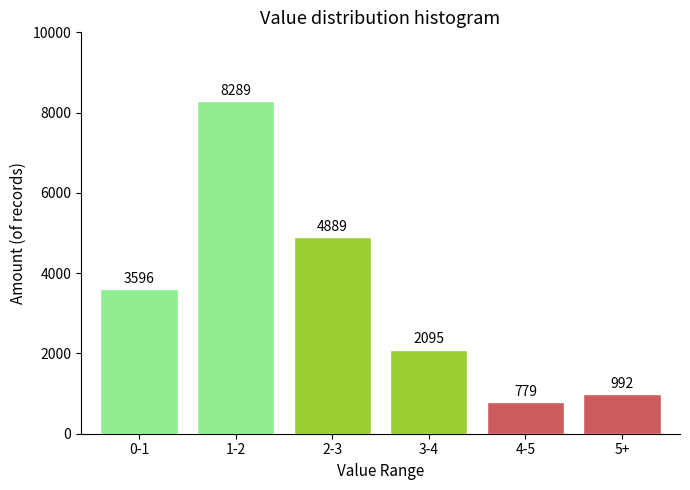

Reading right to left, transcribe all the data shown in this chart.

992	779	2095	4889	8289	3596